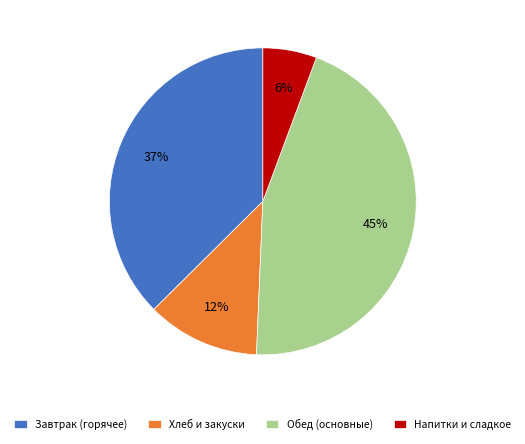

What is the ratio of the value at Обед (основные) to the value at Завтрак (горячее)?

1.2